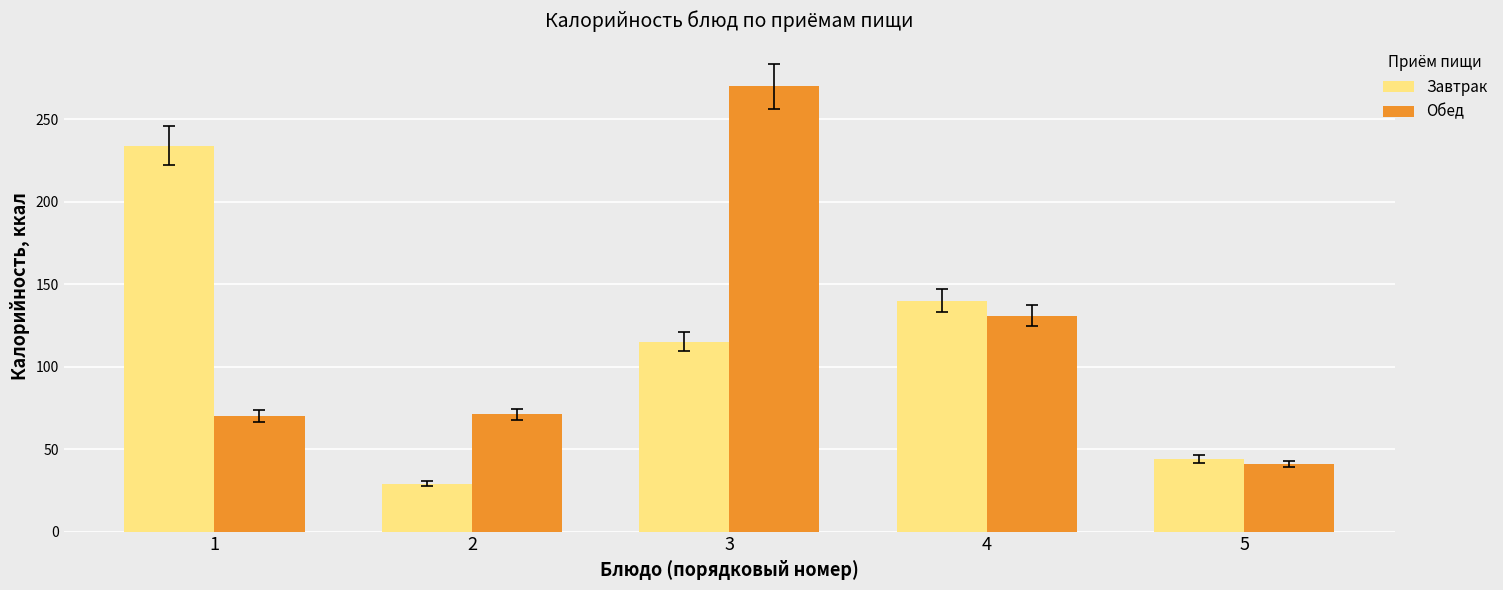

Read the Завтрак value at 1, to the nearest 5.

235